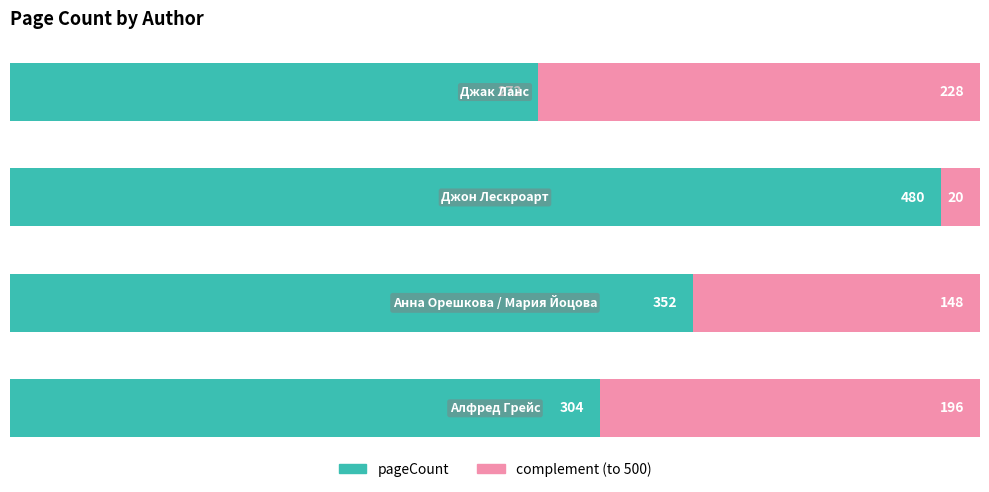

What is the minimum value for pageCount?

272